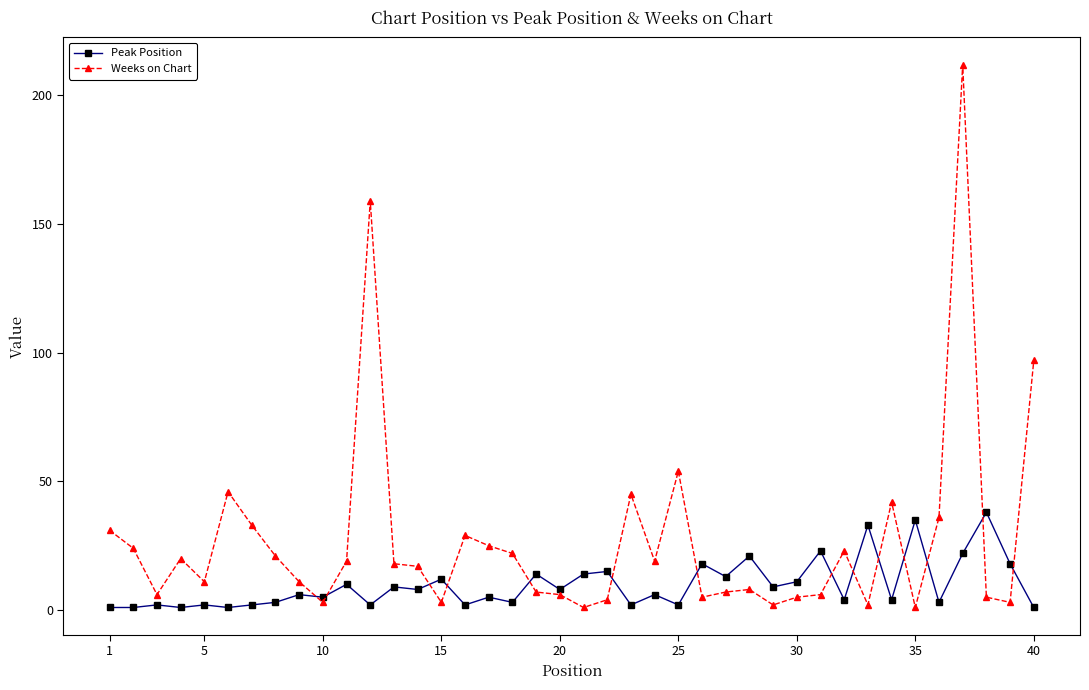

List the series in order of their overall mean, highest first.

Weeks on Chart, Peak Position